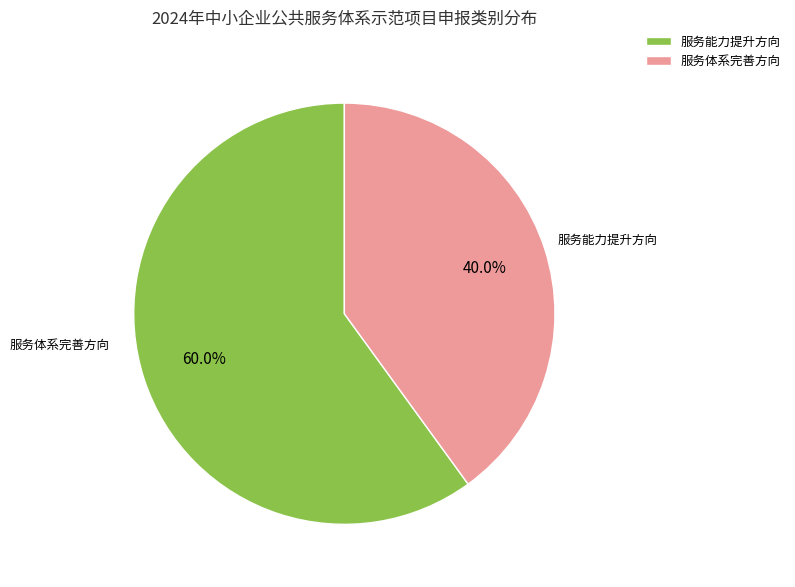

How many slices are in this pie chart?

2